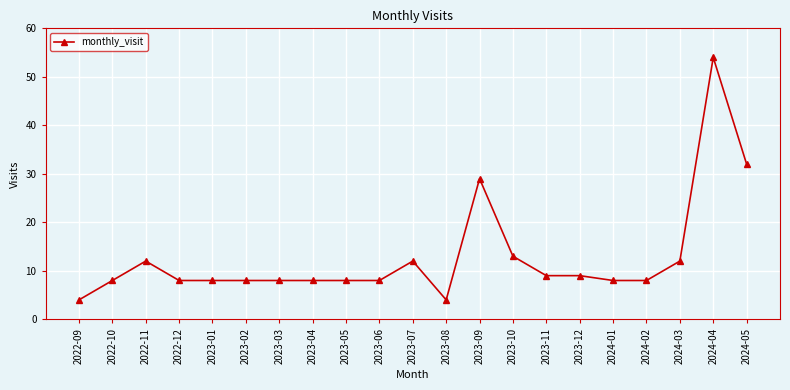

What is the minimum value shown in the chart?

4